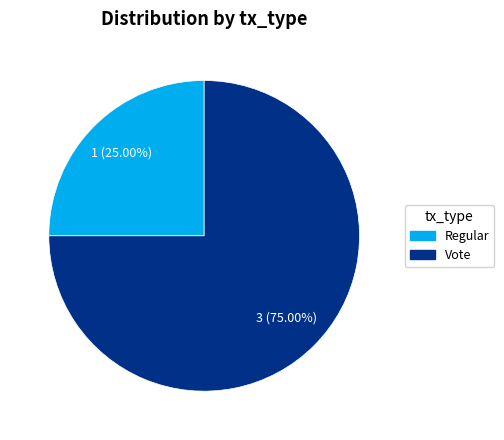

Does Vote account for over 50% of the chart?

Yes